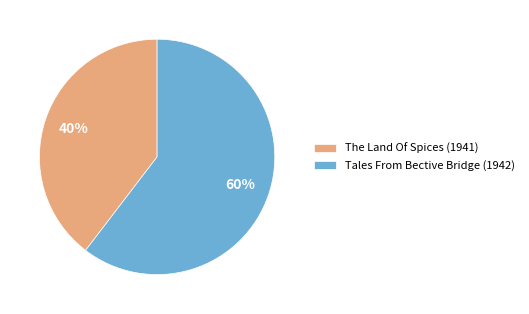

Combined, do The Land Of Spices (1941) and Tales From Bective Bridge (1942) account for over 50%?

Yes